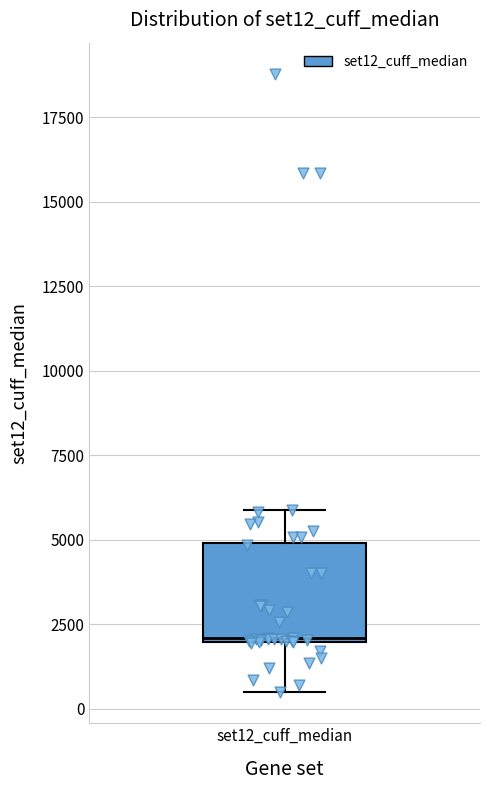

Where is the upper edge of the box for set12_cuff_median on the y-axis? The values are not printed on the chart, so give them approximately, as read against the axis.

5000